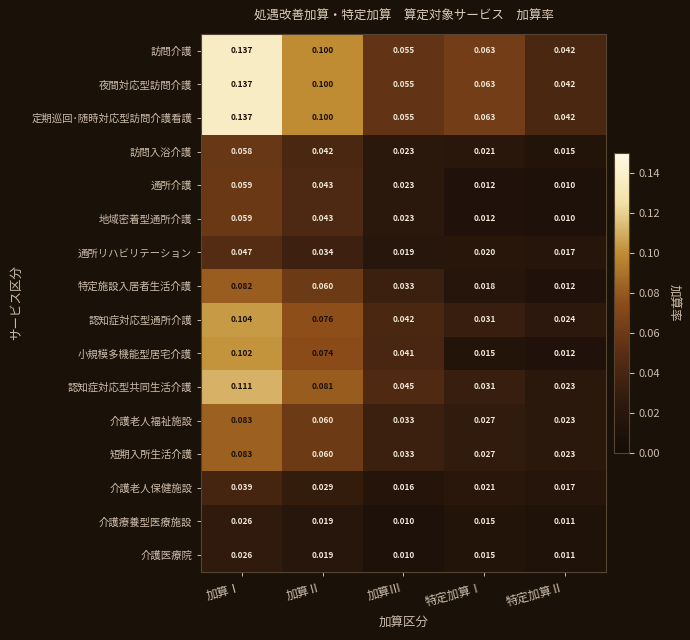

At which label does 地域密着型通所介護 reach its minimum?

特定加算Ⅱ